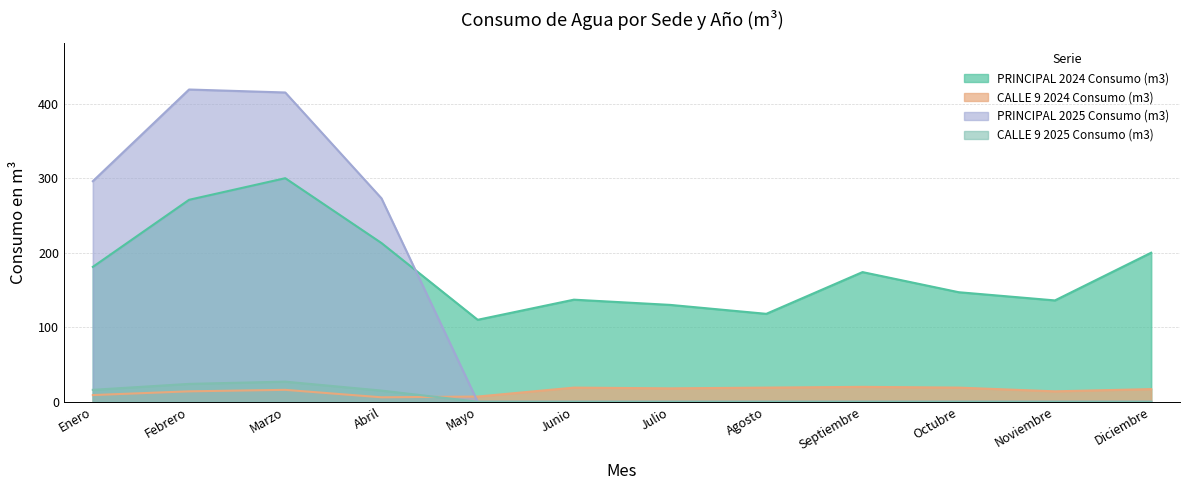

Between Junio and Agosto, which series saw the biggest shift?

PRINCIPAL 2024 Consumo (m3)